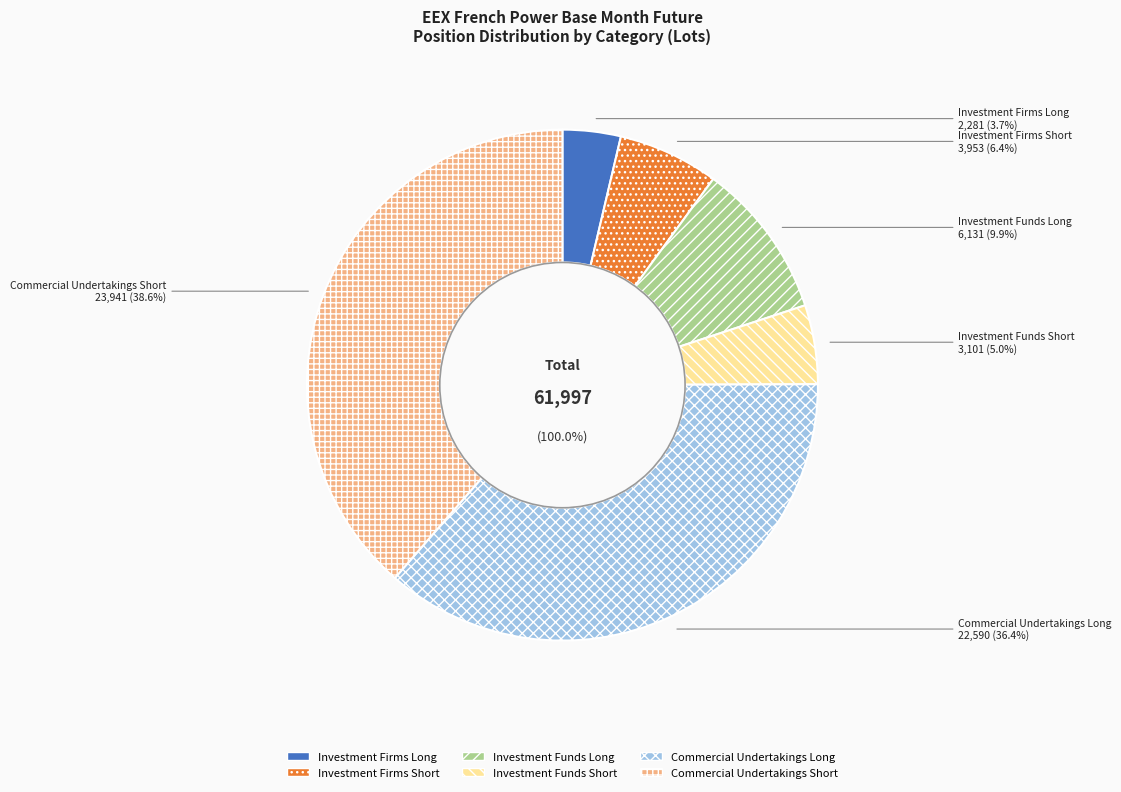

The Investment Funds Long slice represents 10% of the pie. True or false?

True